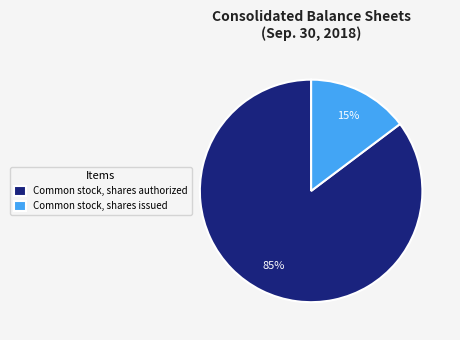

Combined, do Common stock, shares issued and Common stock, shares authorized account for over 50%?

Yes